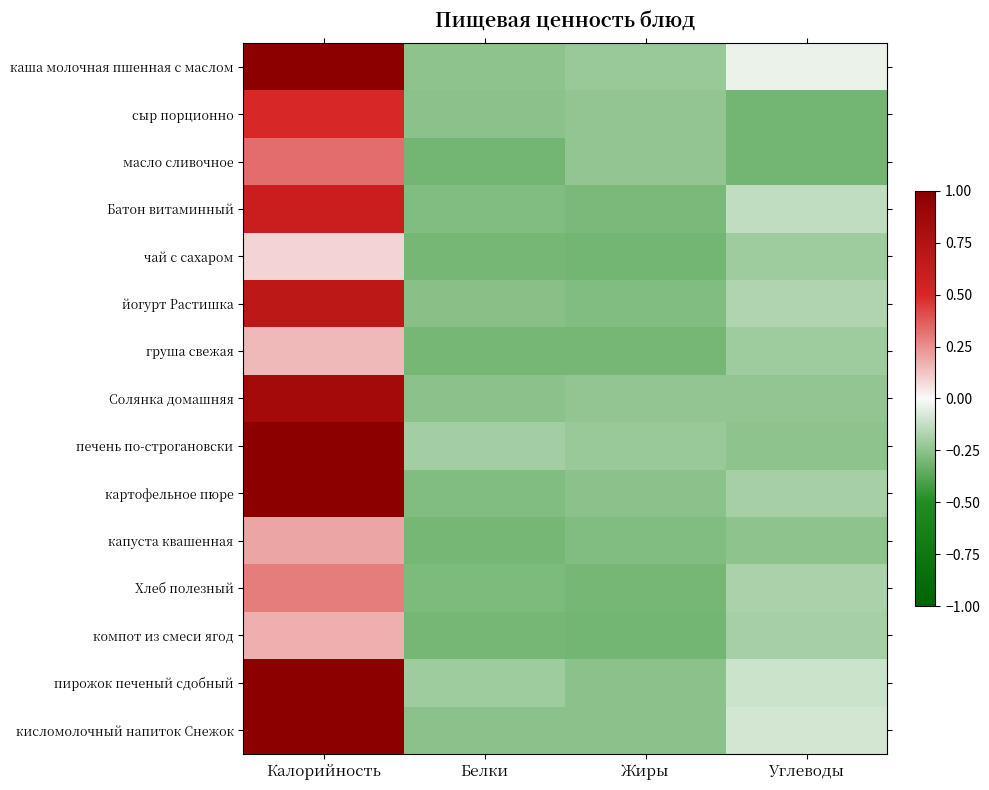

Reading right to left, transcribe all the data shown in this chart.

каша молочная пшенная с маслом: Углеводы=-0.0	Жиры=-0.2	Белки=-0.2	Калорийность=1.0
сыр порционно: Углеводы=-0.3	Жиры=-0.2	Белки=-0.3	Калорийность=0.5
масло сливочное: Углеводы=-0.3	Жиры=-0.2	Белки=-0.3	Калорийность=0.3
Батон витаминный: Углеводы=-0.1	Жиры=-0.3	Белки=-0.3	Калорийность=0.6
чай с сахаром: Углеводы=-0.2	Жиры=-0.3	Белки=-0.3	Калорийность=0.1
йогурт Растишка: Углеводы=-0.2	Жиры=-0.3	Белки=-0.3	Калорийность=0.7
груша свежая: Углеводы=-0.2	Жиры=-0.3	Белки=-0.3	Калорийность=0.2
Солянка домашняя: Углеводы=-0.2	Жиры=-0.2	Белки=-0.3	Калорийность=0.8
печень по-строгановски: Углеводы=-0.2	Жиры=-0.2	Белки=-0.2	Калорийность=1.0
картофельное пюре: Углеводы=-0.2	Жиры=-0.3	Белки=-0.3	Калорийность=1.0
капуста квашенная: Углеводы=-0.2	Жиры=-0.3	Белки=-0.3	Калорийность=0.2
Хлеб полезный: Углеводы=-0.2	Жиры=-0.3	Белки=-0.3	Калорийность=0.3
компот из смеси ягод: Углеводы=-0.2	Жиры=-0.3	Белки=-0.3	Калорийность=0.2
пирожок печеный сдобный: Углеводы=-0.1	Жиры=-0.3	Белки=-0.2	Калорийность=1.0
кисломолочный напиток Снежок: Углеводы=-0.1	Жиры=-0.3	Белки=-0.3	Калорийность=1.0